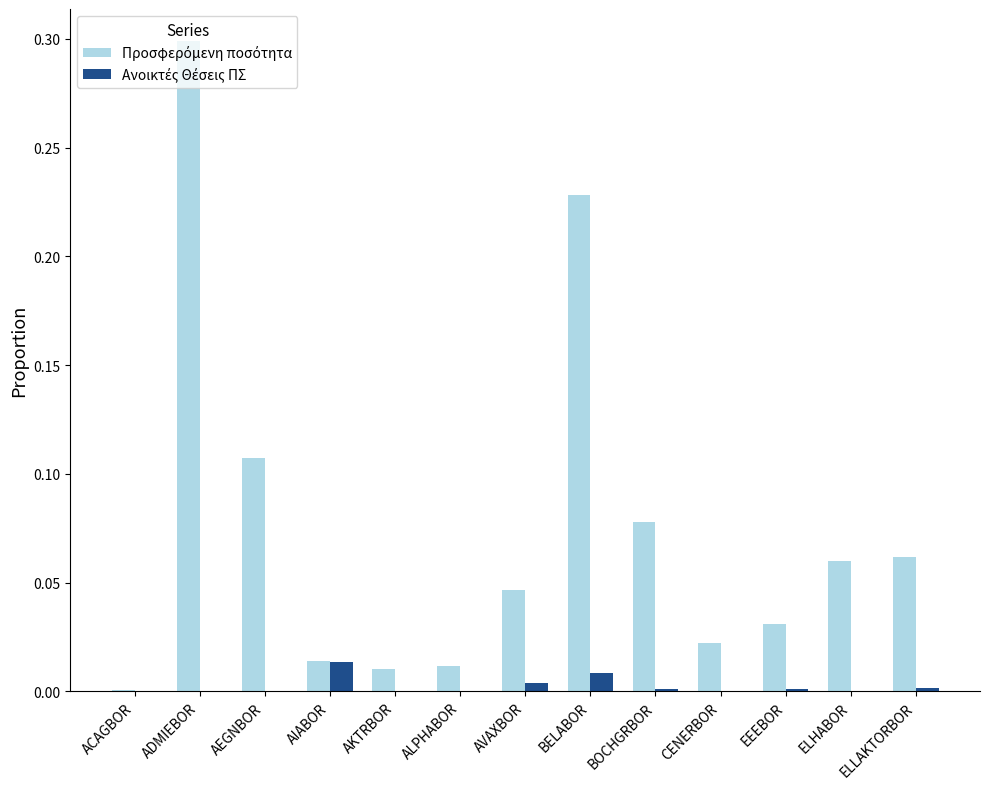

What is the greatest value displayed?

0.3